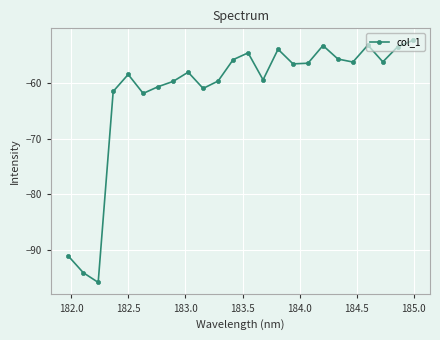

What is the value of the 21st point from the left?

-53.1